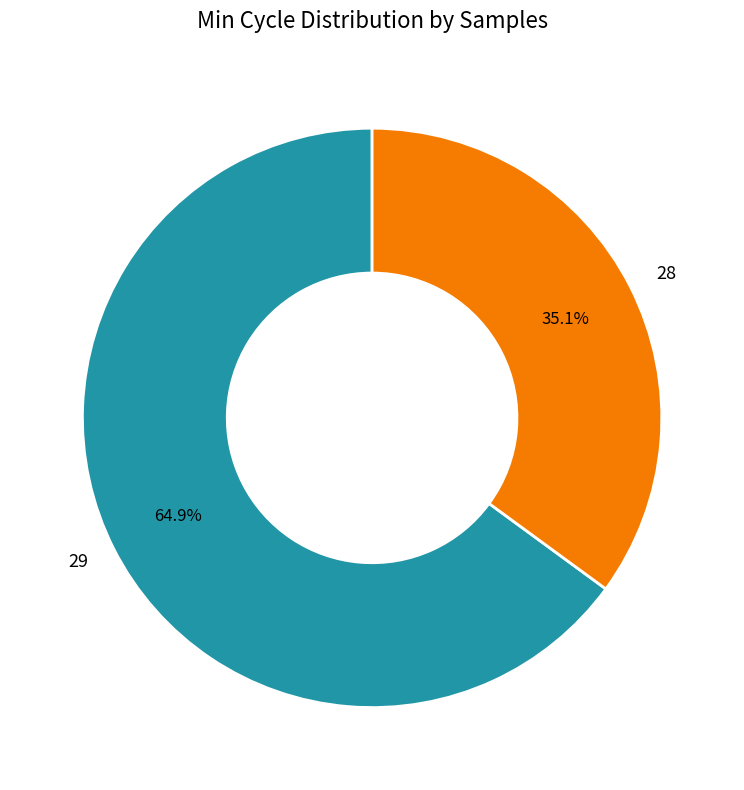

How many slices are in this pie chart?

2